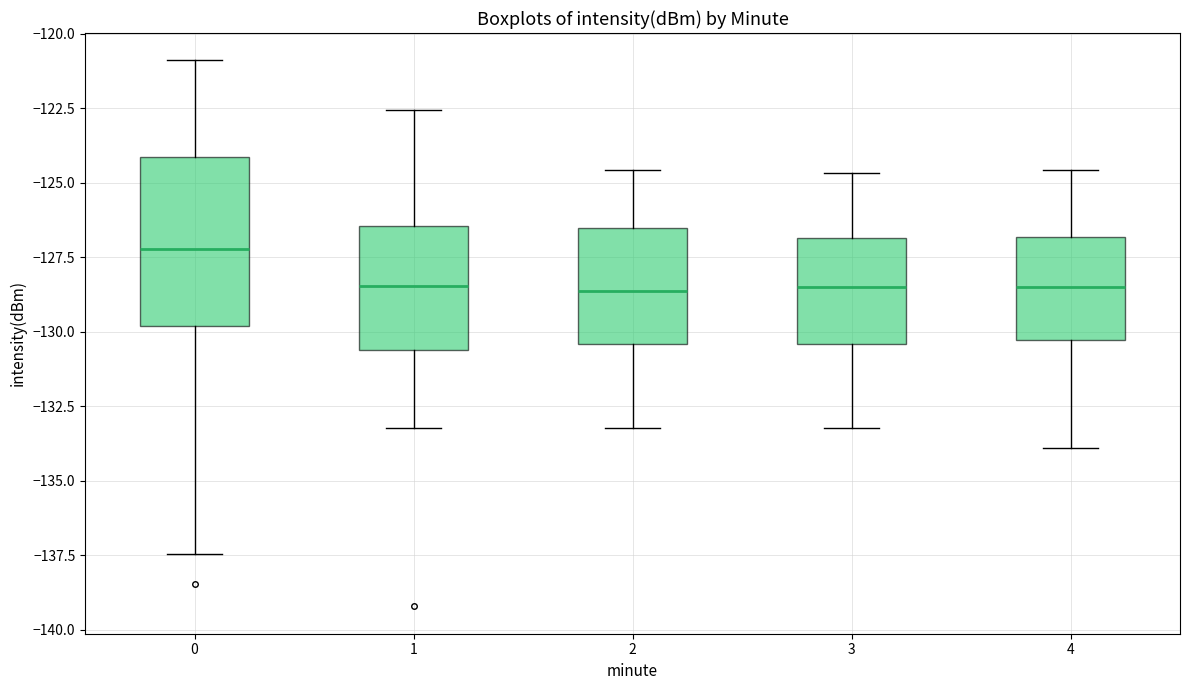

Where is the lower edge of the box at x = 3 on the y-axis? The values are not printed on the chart, so give them approximately, as read against the axis.

-130.5